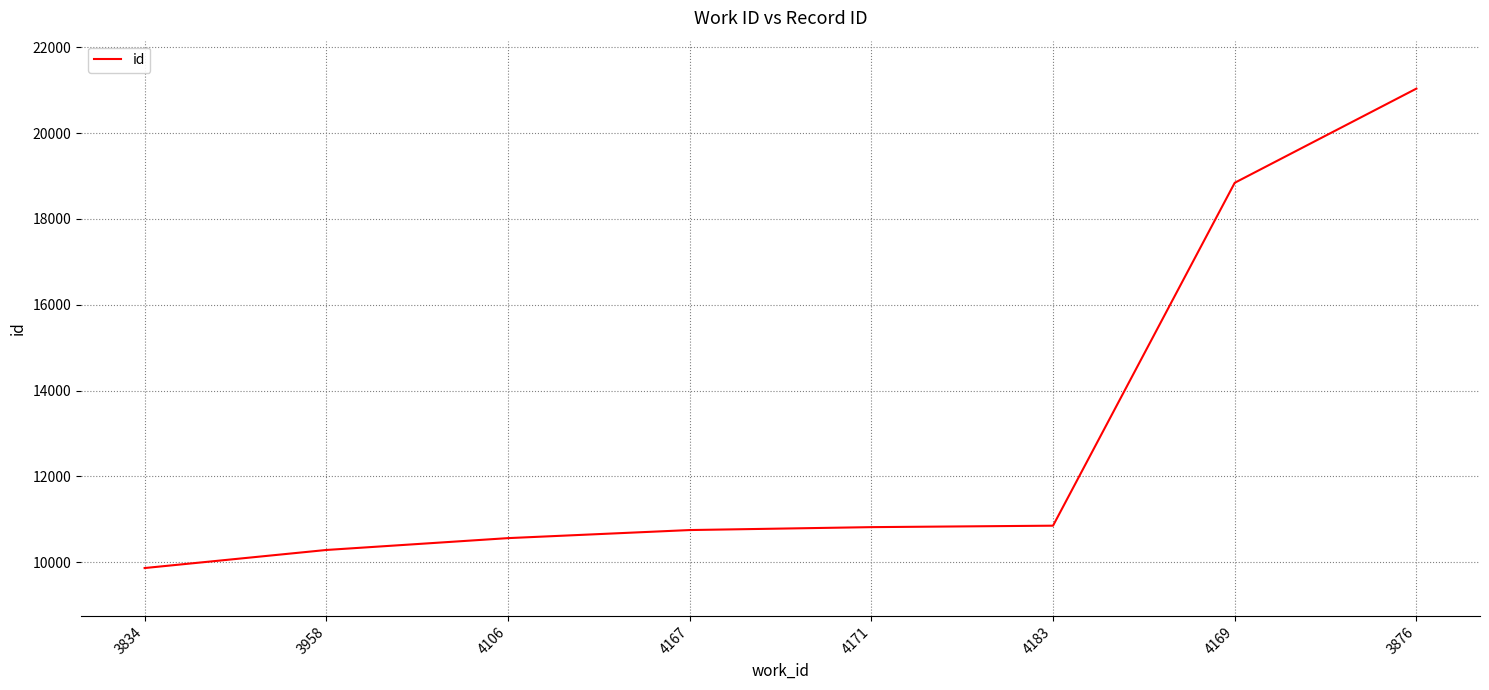

The value at 4183 is 10853. True or false?

True